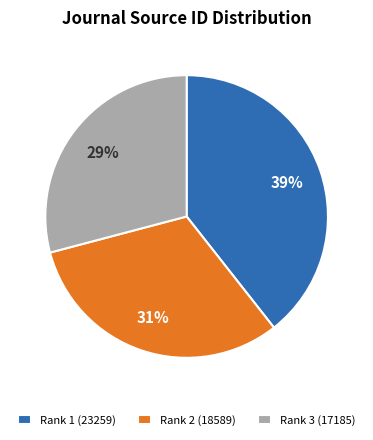

Rank the categories by value from highest to lowest.

Rank 1 (23259), Rank 2 (18589), Rank 3 (17185)